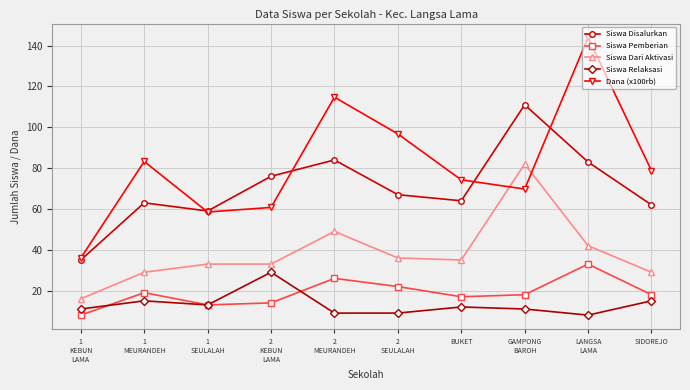

Is it true that Dana (x100rb) equals 36.0 at 1
KEBUN
LAMA?

True